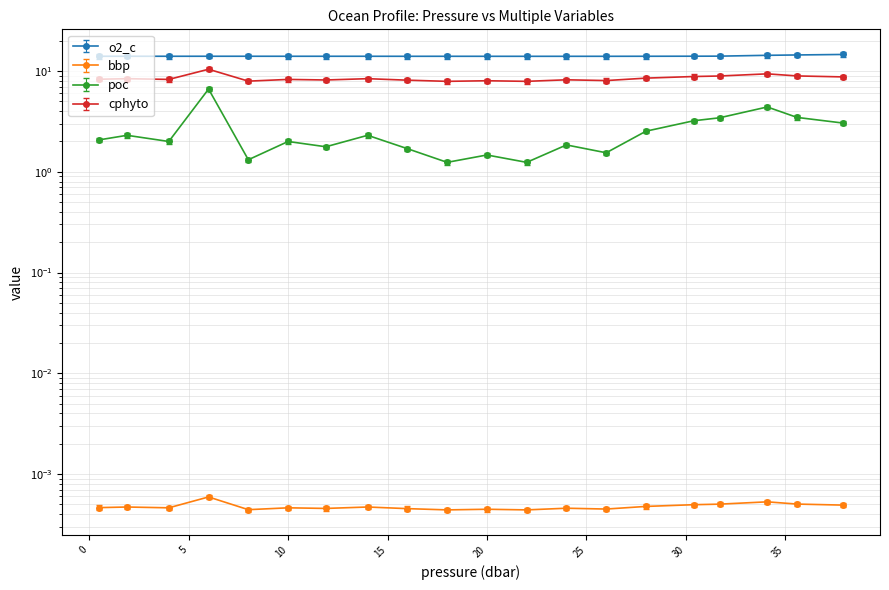

What is the label of the 15th point from the right?

10.0